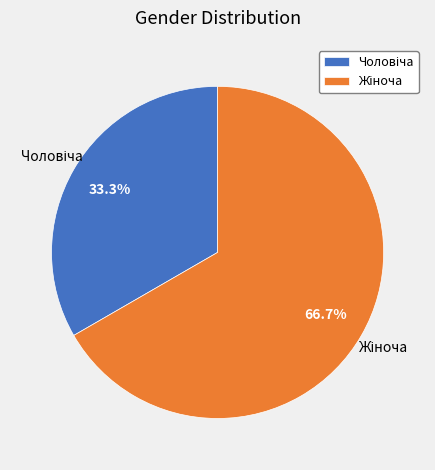

Is there a majority slice in this chart?

Yes